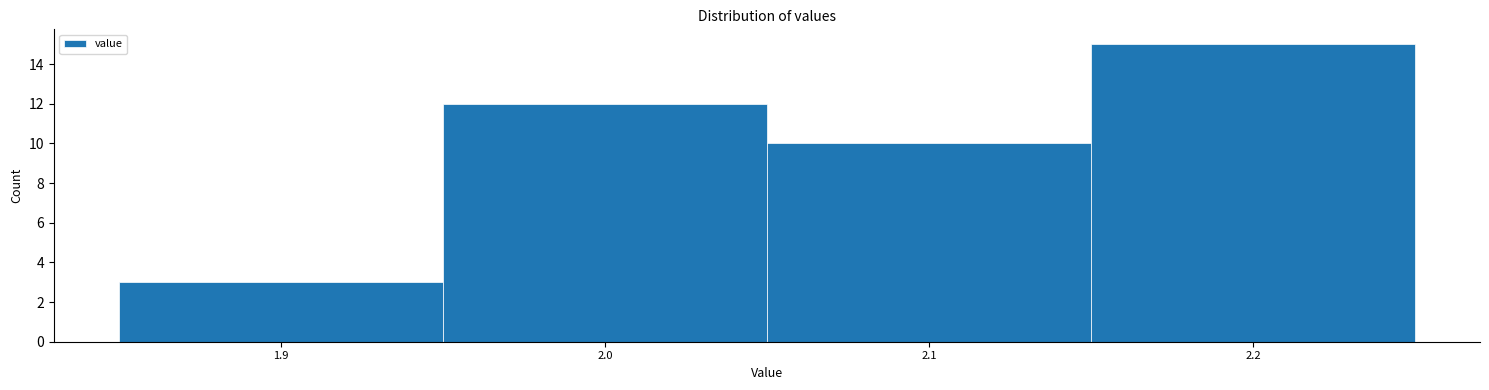

What is the height of the bar covering 2.15 to 2.25 on the x-axis? The values are not printed on the chart, so give them approximately, as read against the axis.

15